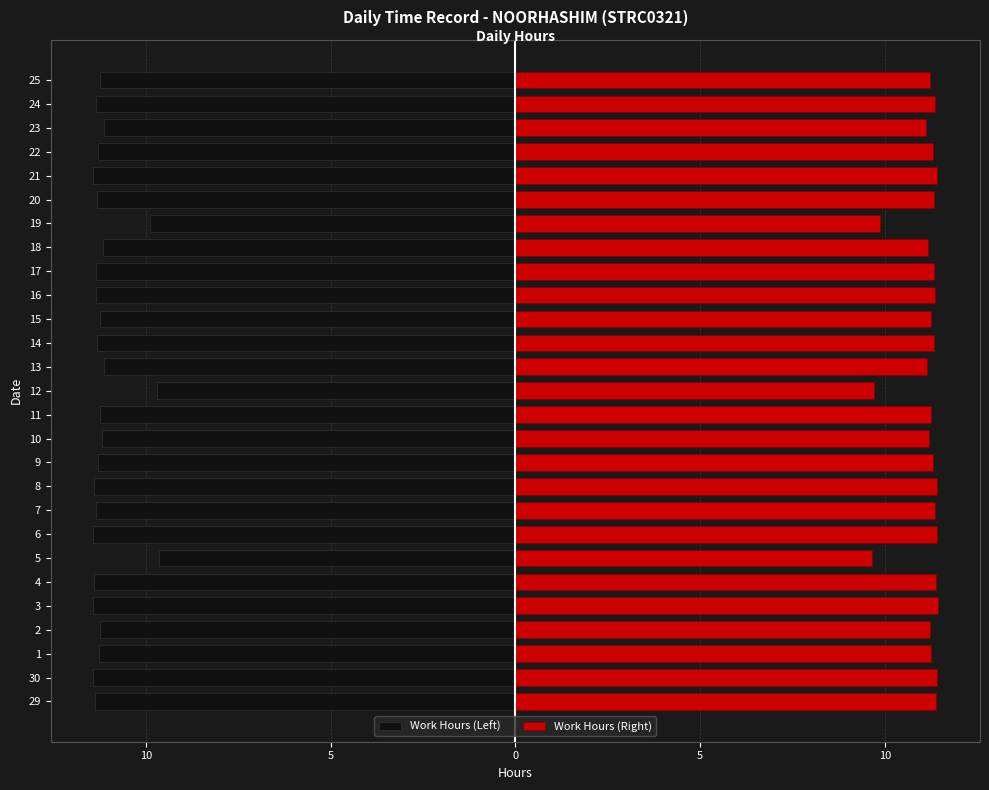

How many bars are there in each group?

2